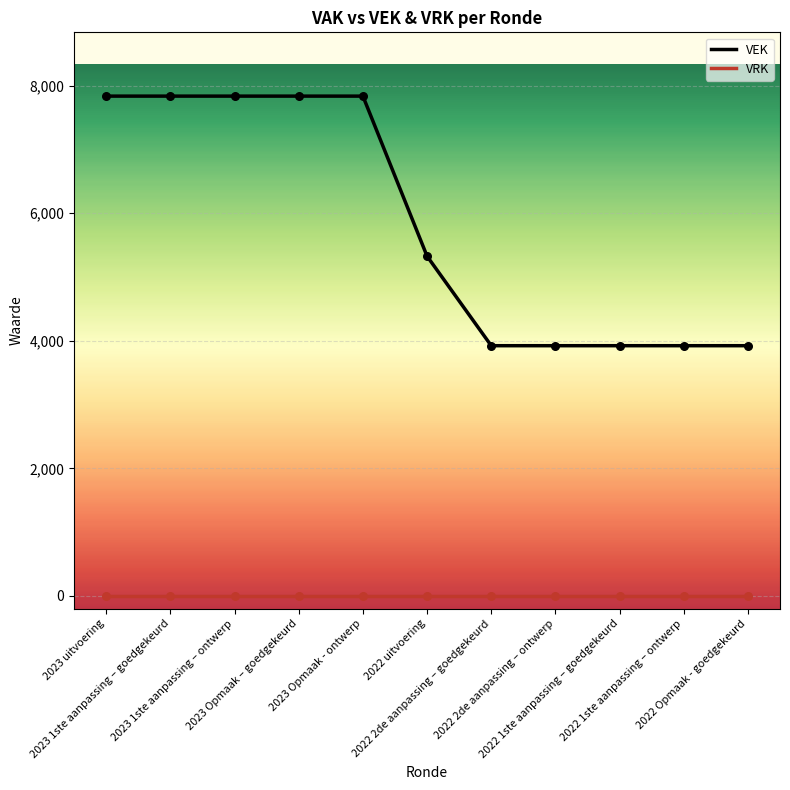

What are all the series names shown in the legend?

VEK, VRK